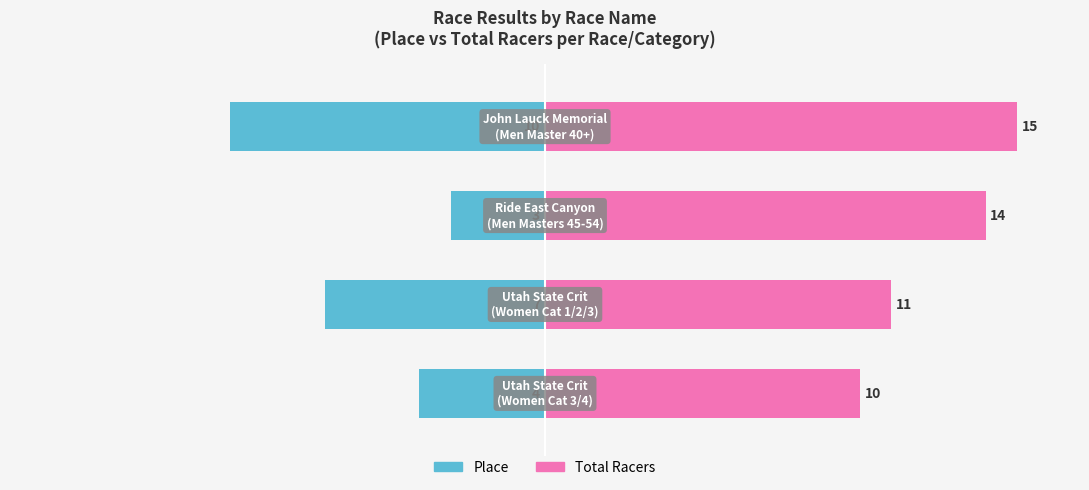

Reading left to right, what are all the values shown in this chart?

Place: -4	-7	-3	-10
Total Racers: 10	11	14	15